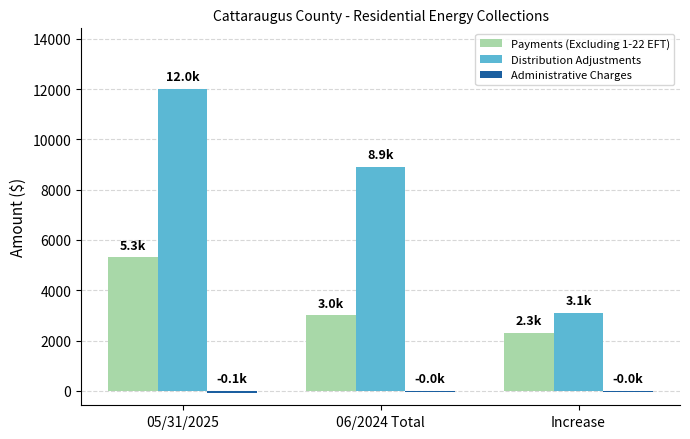

What is the average value of the Payments (Excluding 1-22 EFT) series?

3546.7